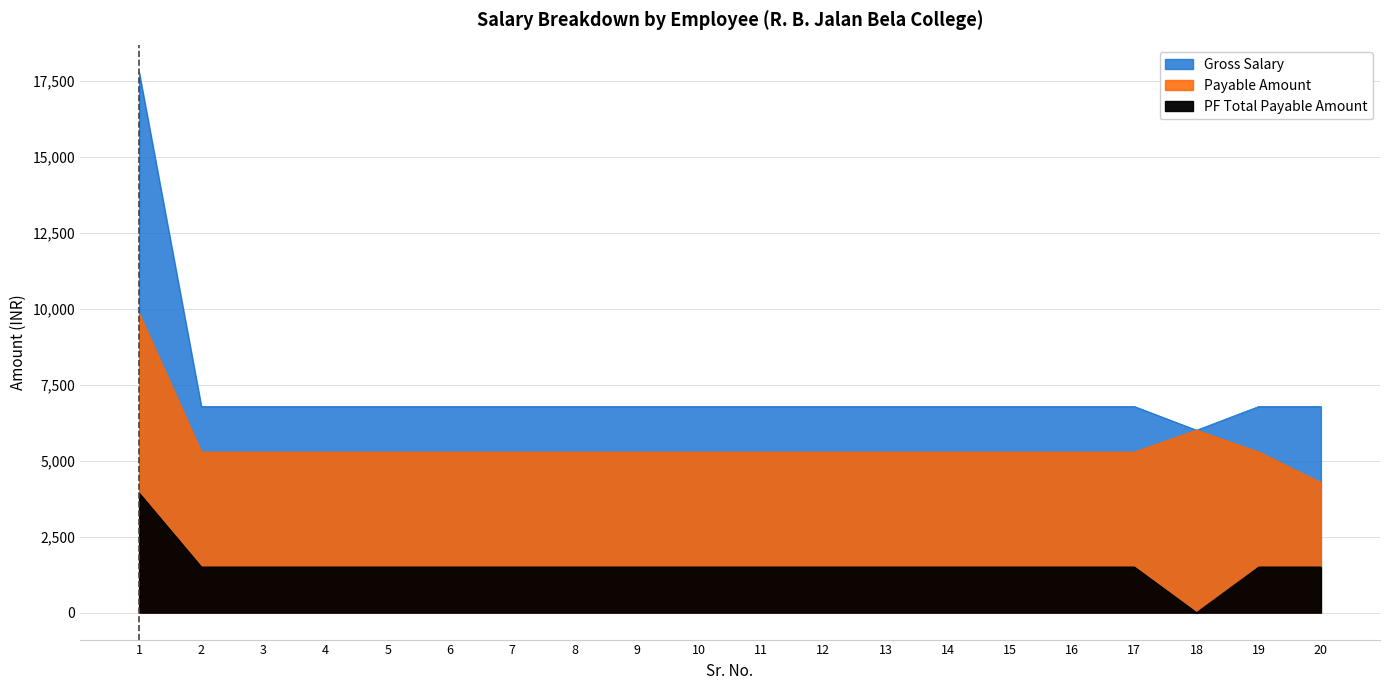

Between 6 and 19, which series saw the biggest shift?

Gross Salary